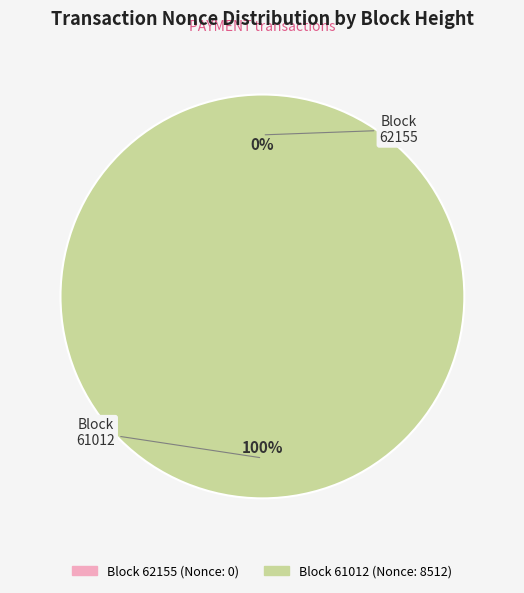

Which slice represents more than half of the pie?

61012